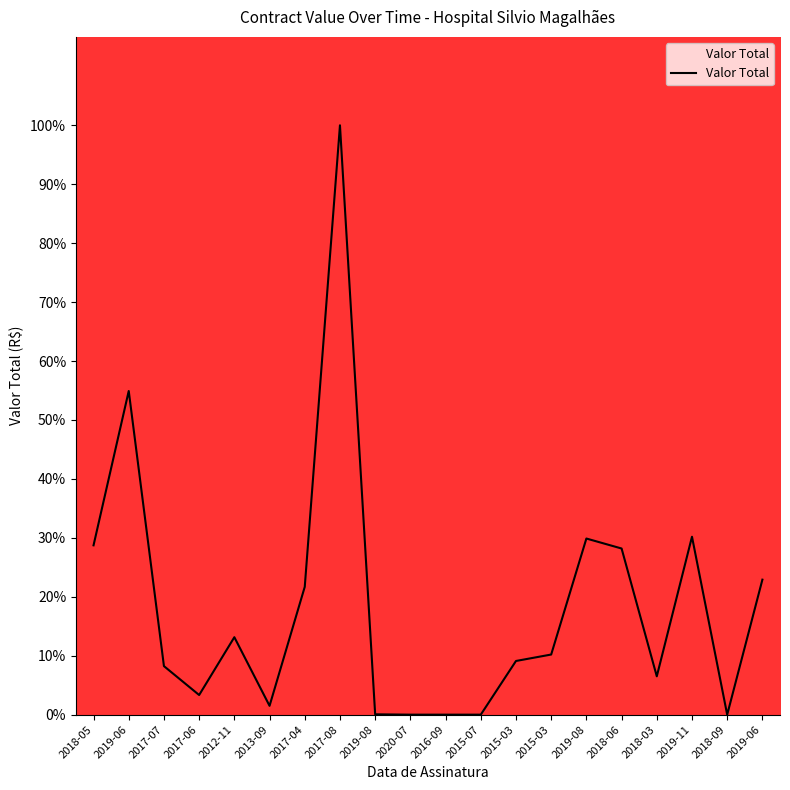

List the labels in order of value, smallest first.

2020-07, 2016-09, 2015-07, 2018-09, 2019-08, 2013-09, 2017-06, 2018-03, 2017-07, 2015-03, 2015-03, 2012-11, 2017-04, 2019-06, 2018-06, 2018-05, 2019-08, 2019-11, 2019-06, 2017-08